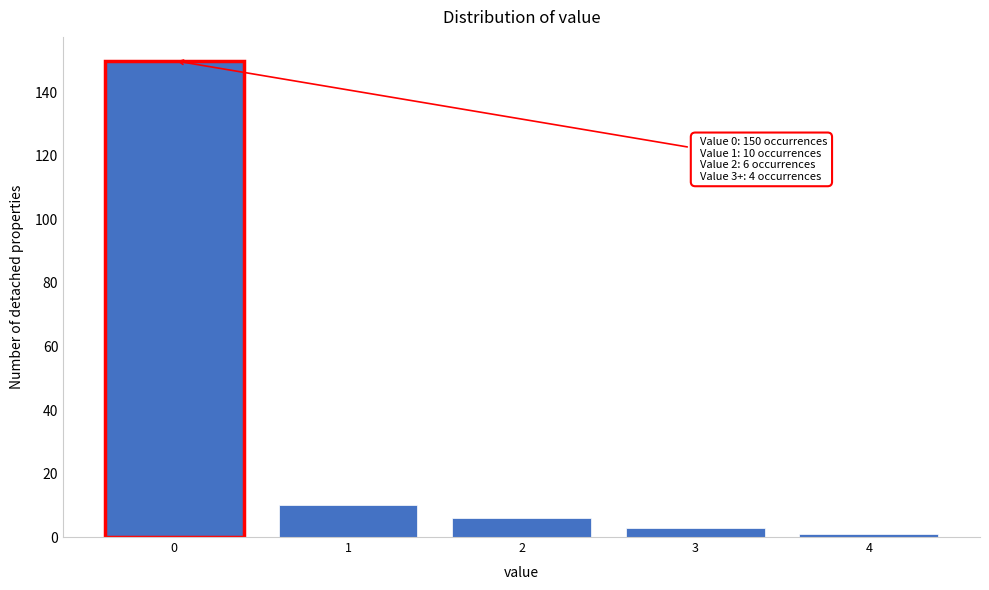

Reading left to right, what are all the values shown in this chart?

150	10	6	3	1